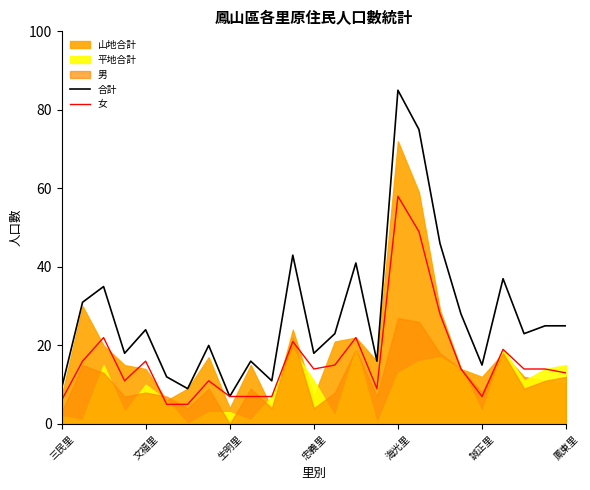

What is the highest value of the 合計 series?

85